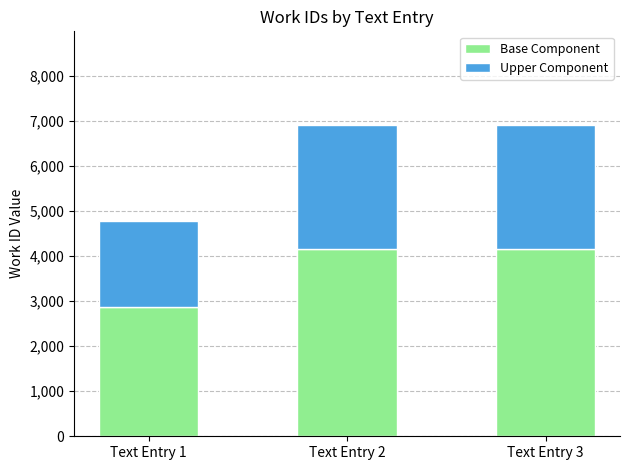

What is the total value across all series at Text Entry 3?

6908.0